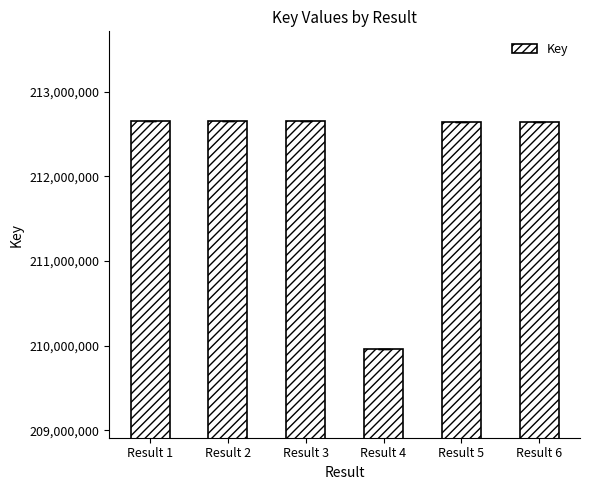

The chart shows a value of 212650981 at Result 2. True or false?

True